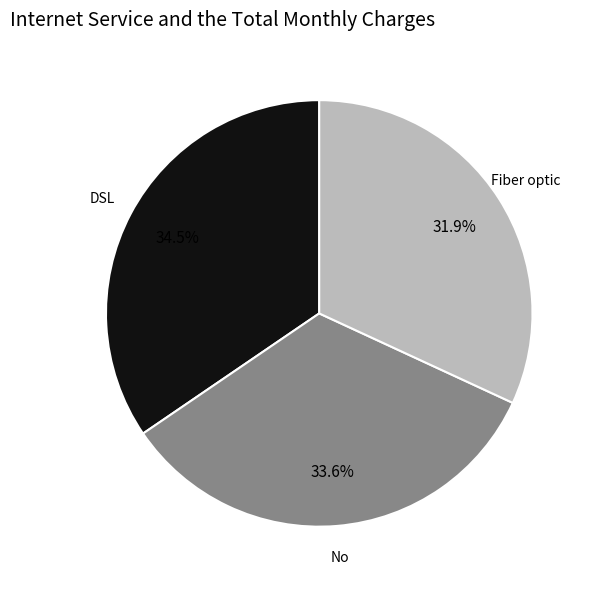

Which slice is the smallest?

Fiber optic